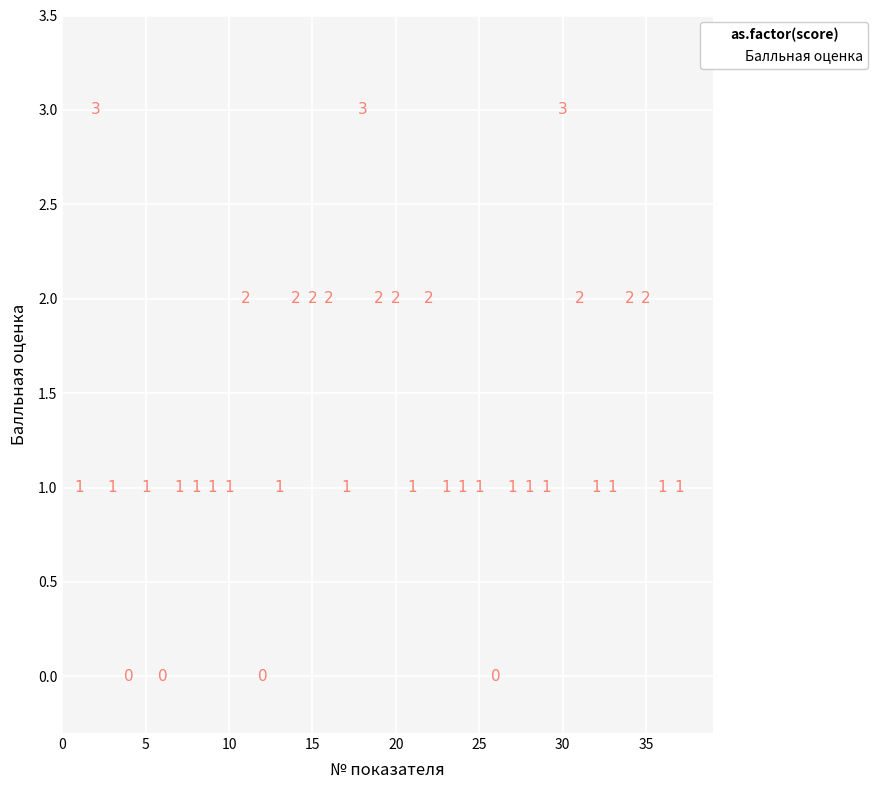

What is the range of Y values (max minus min)?

3